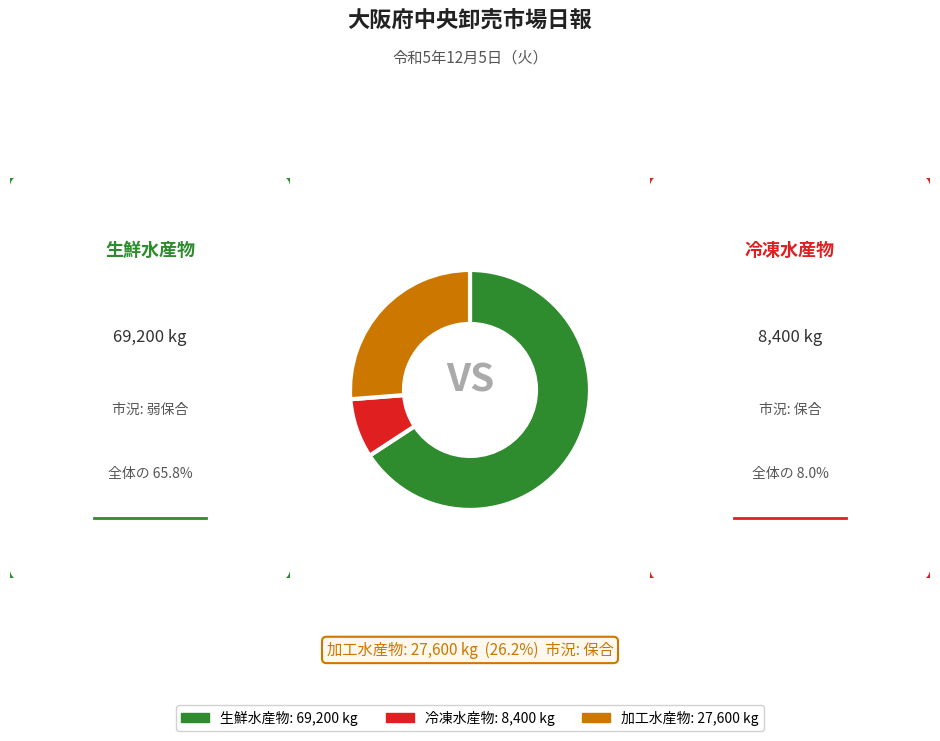

Combined, do 加工水産物: 27,600 kg and 生鮮水産物: 69,200 kg account for over 50%?

Yes